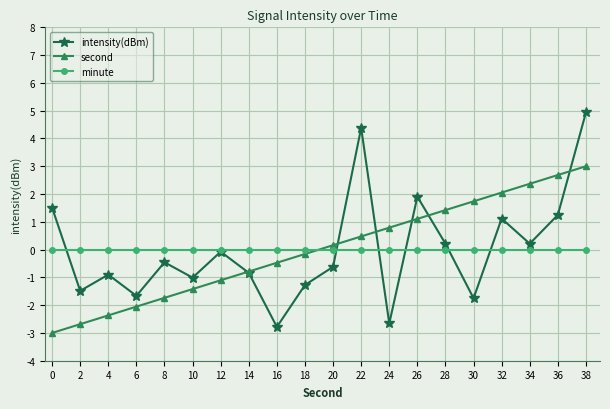

At which category does intensity(dBm) reach its first local peak?

4